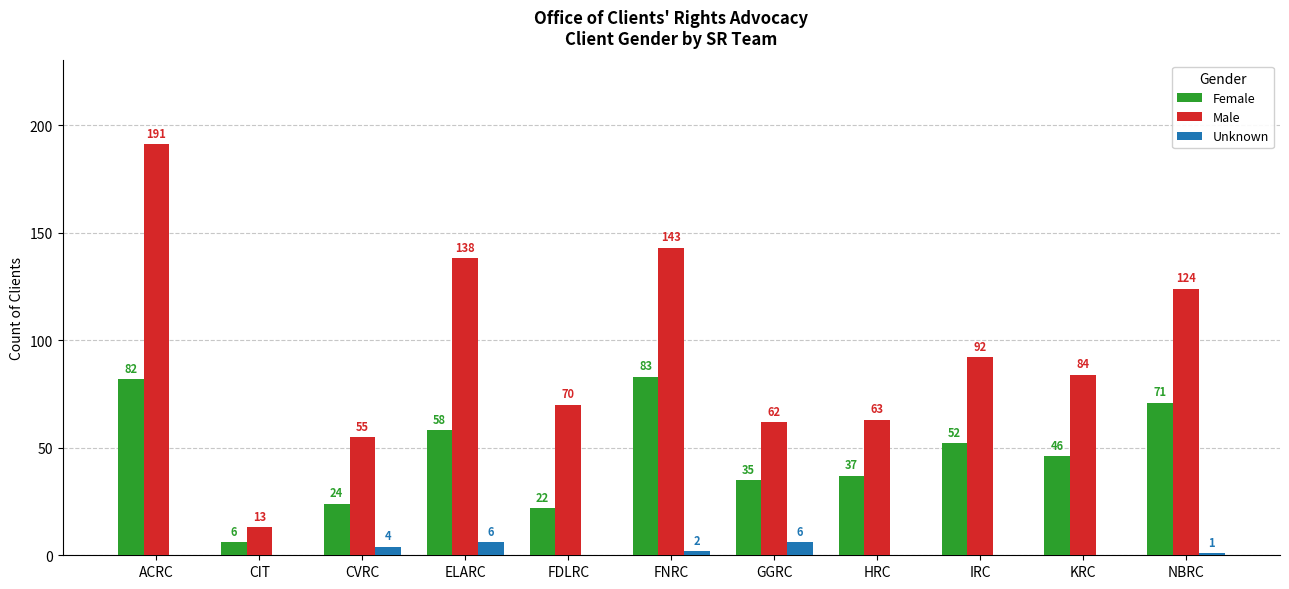

How many groups of bars are there?

11